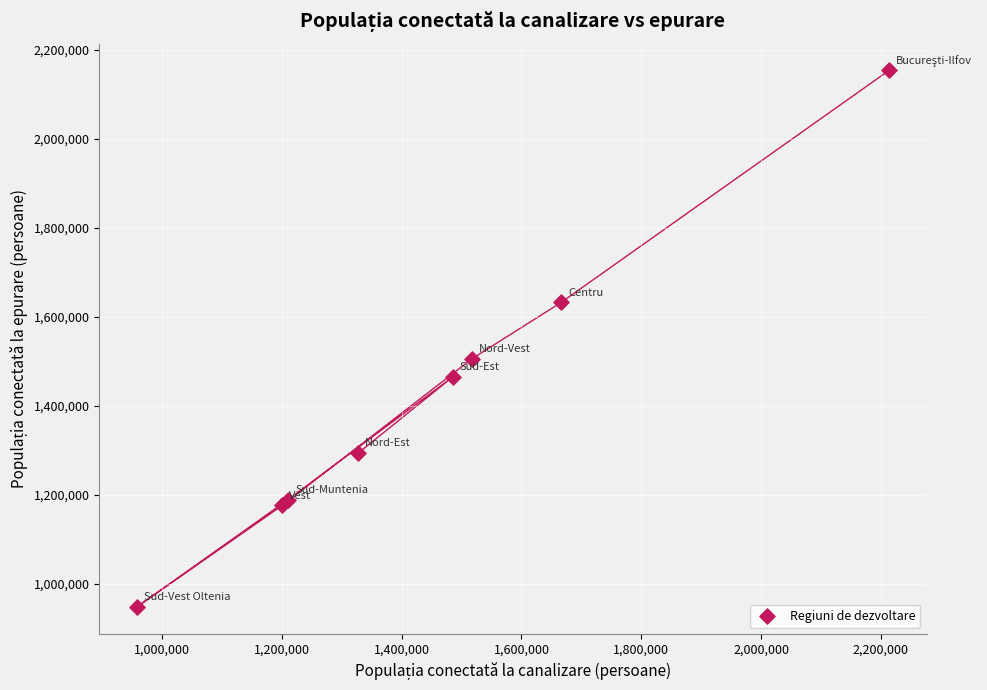

What Y value in the scatter plot is closest to 1550273?

1505296